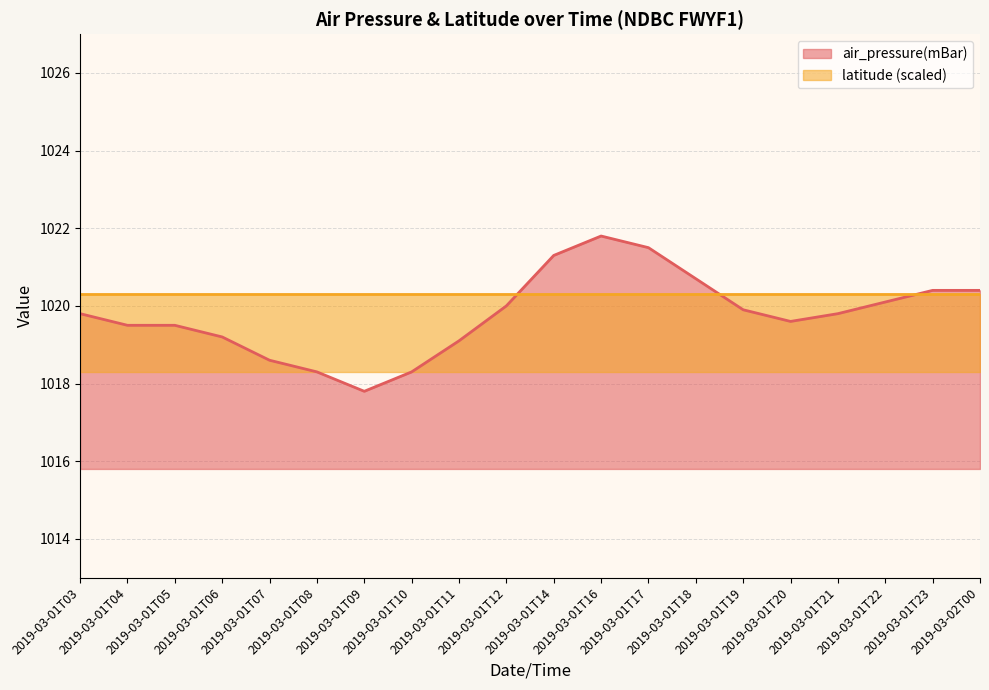

At which category does the chart reach its minimum across all series?

2019-03-01T09